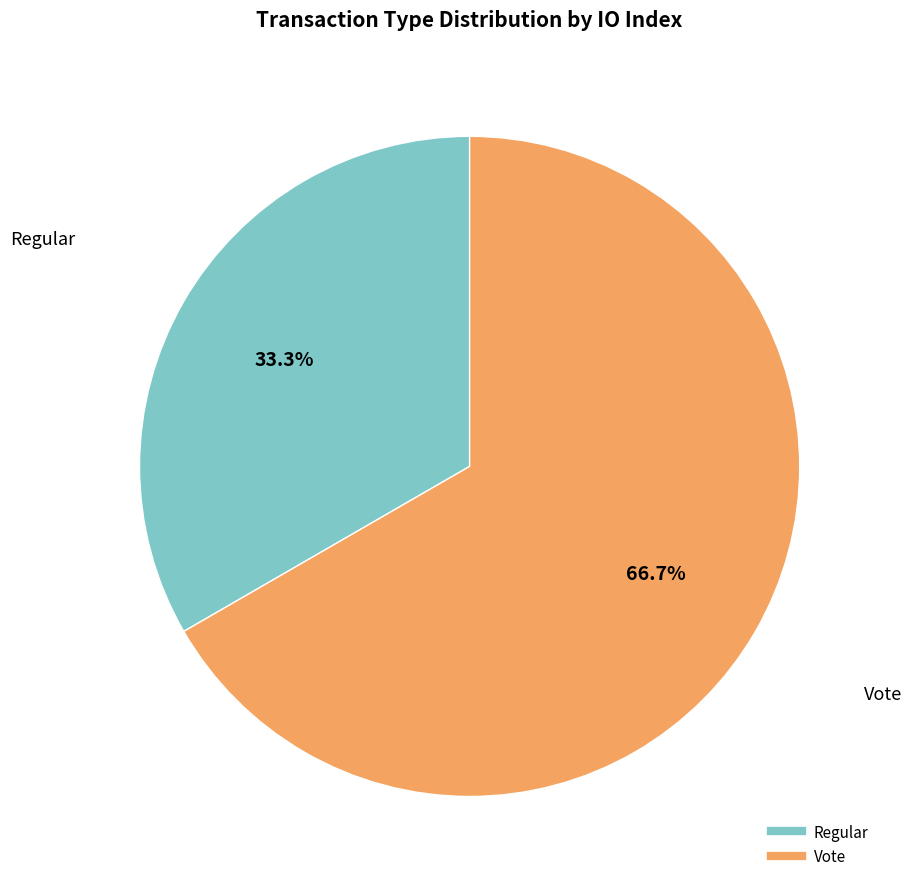

What is the ratio of the value at Regular to the value at Vote?

0.5